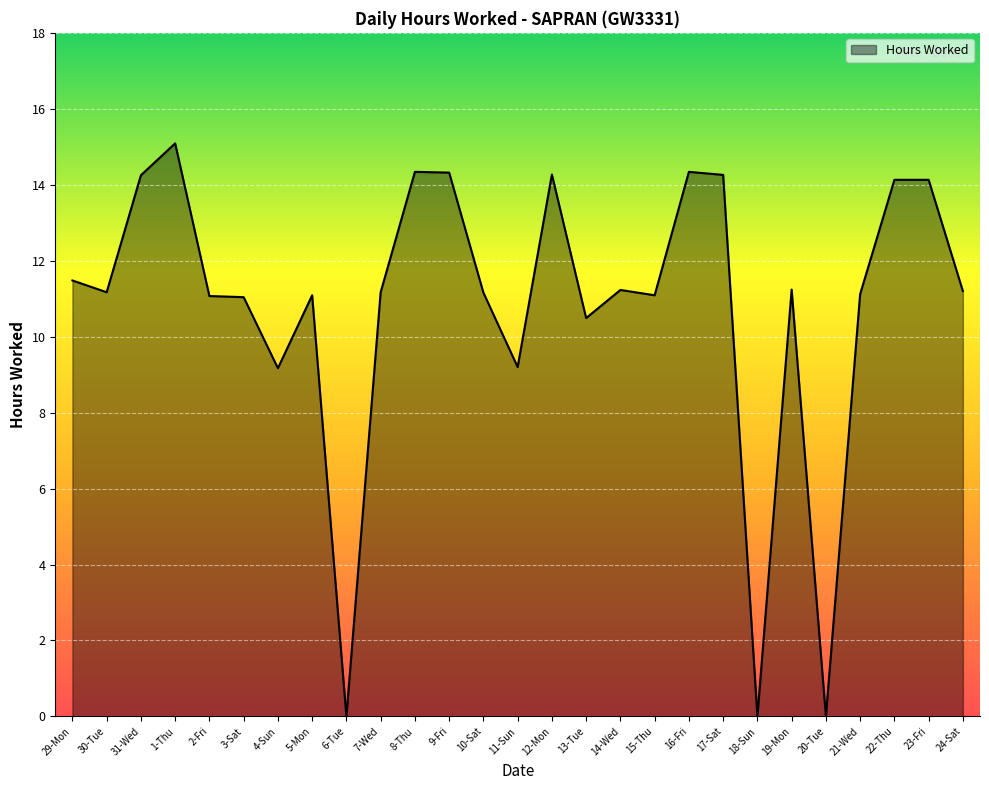

The chart shows a value of 27.0 at 1-Thu. True or false?

False